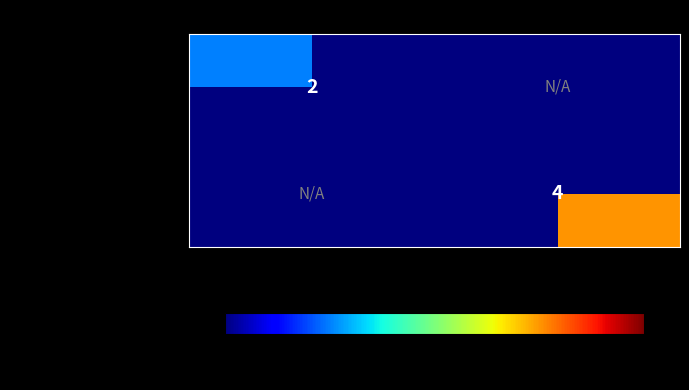

Which category has the lowest value across all series?

-1